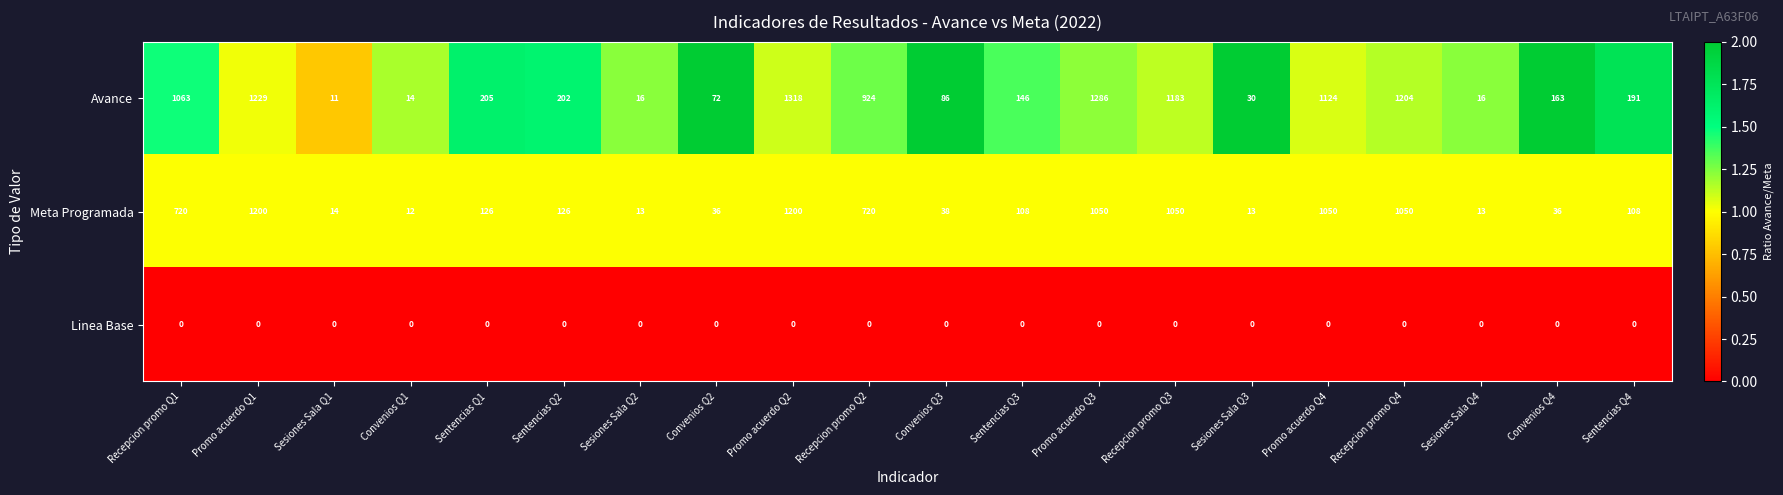

The Avance series shows 205 at Sentencias Q1. True or false?

True